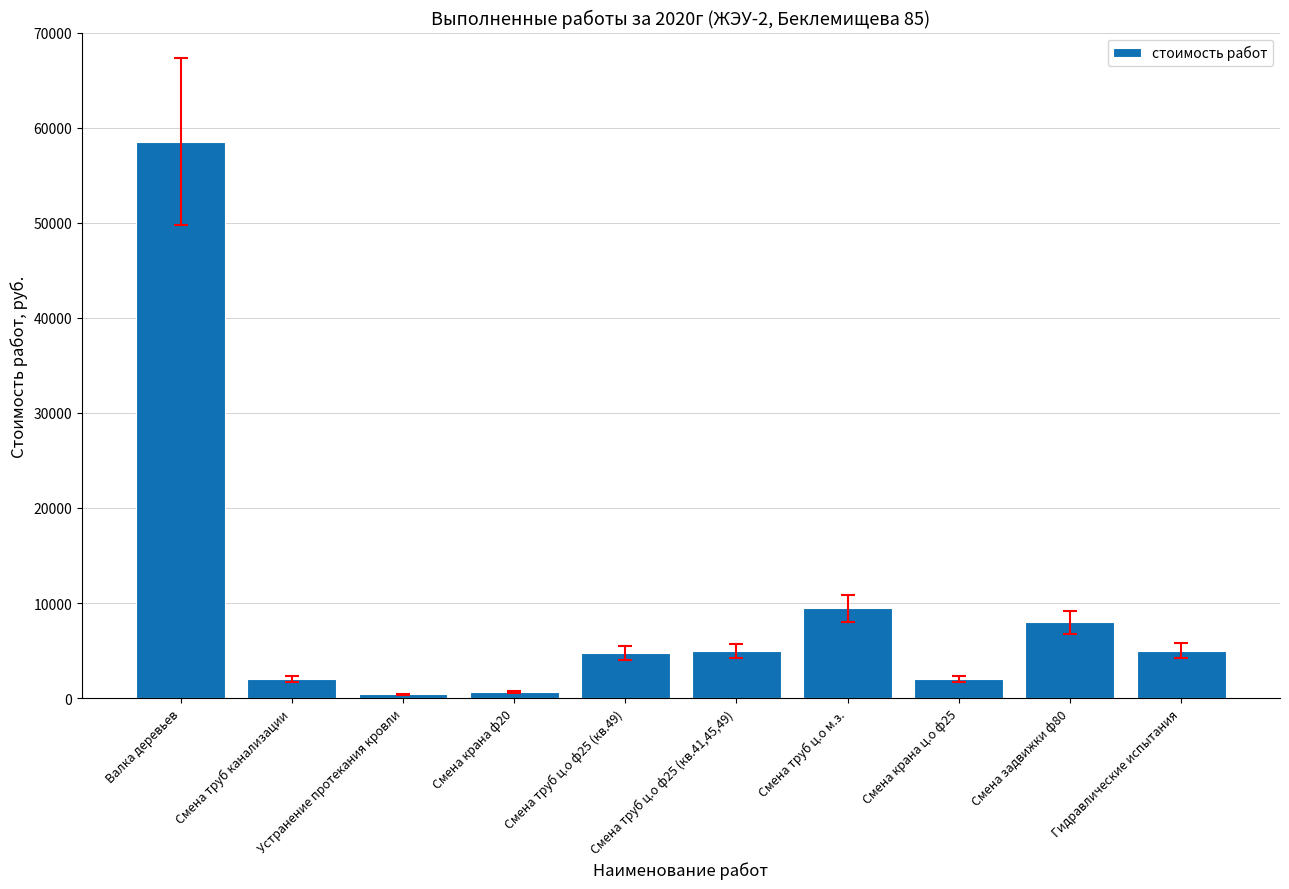

How many values are below 4984?

5